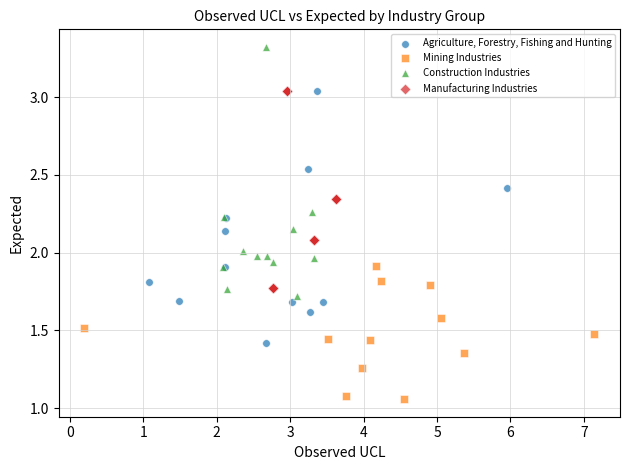

Which series contains the lowest Y value?

Mining Industries